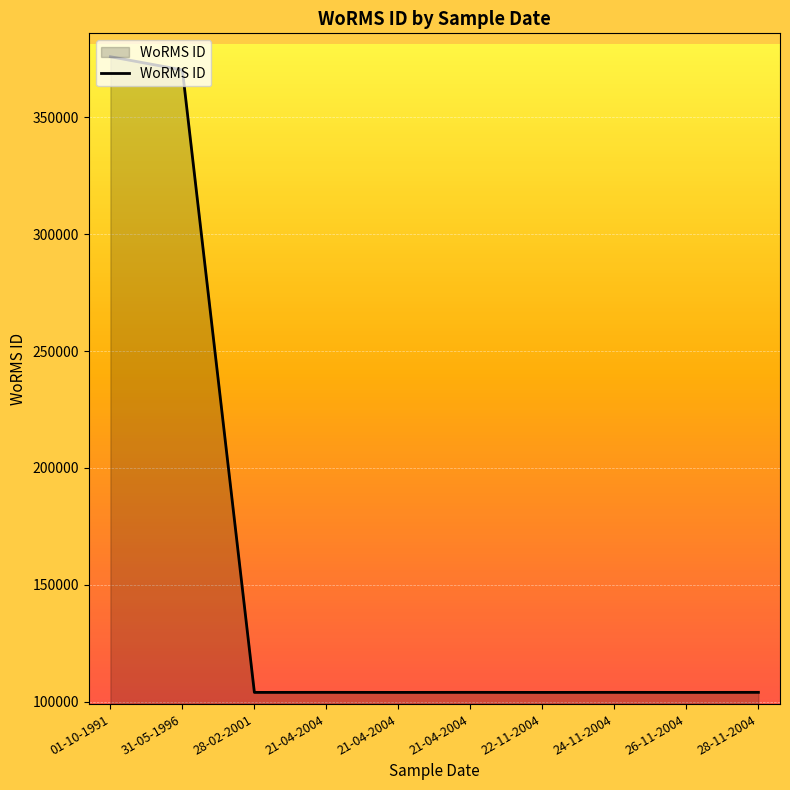

Is it true that the value at 21-04-2004 is 167400?

False